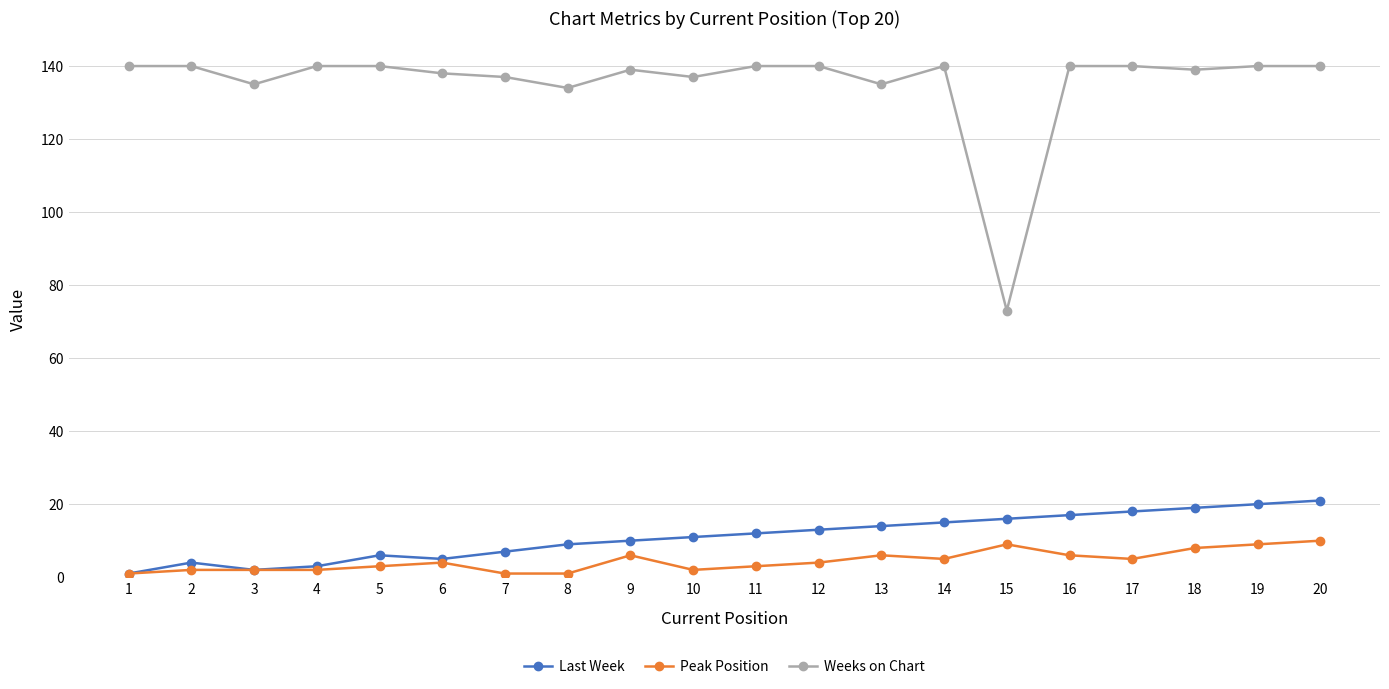

Which series has the largest range (max minus min)?

Weeks on Chart